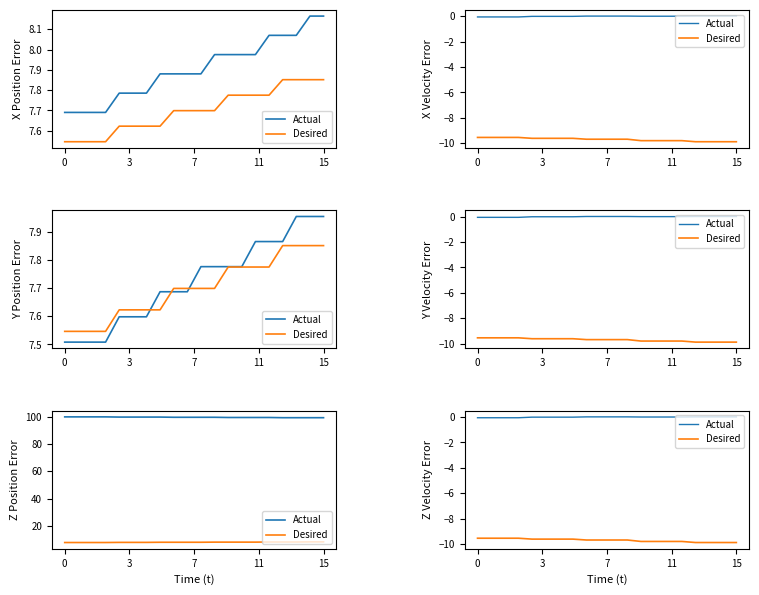

The value of Actual at 15 is 0.0. True or false?

False